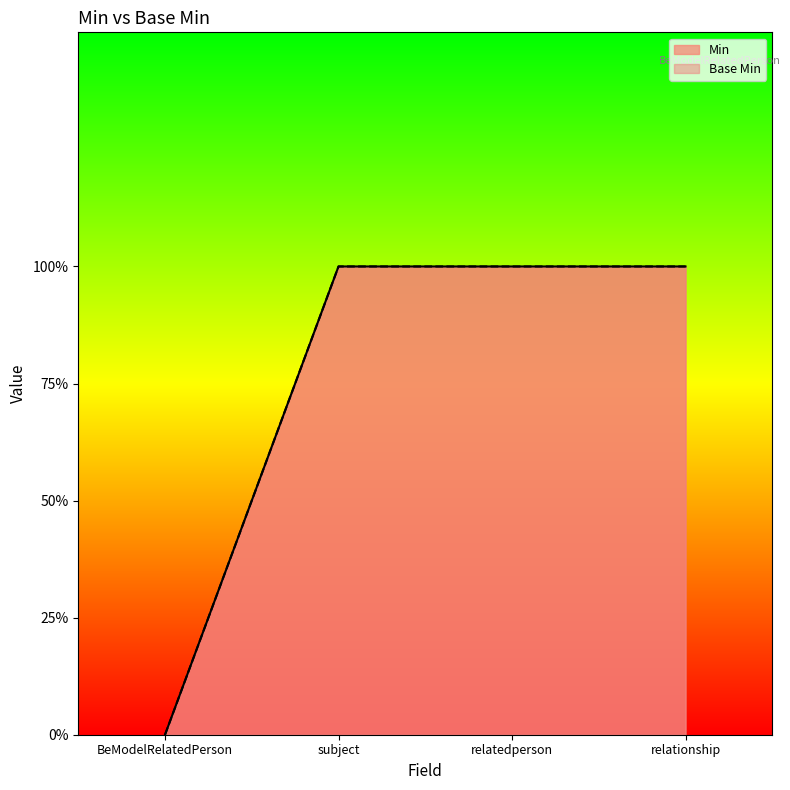

Reading right to left, list all the values displayed in this chart.

Min: 1	1	1	0
Base Min: 1	1	1	0